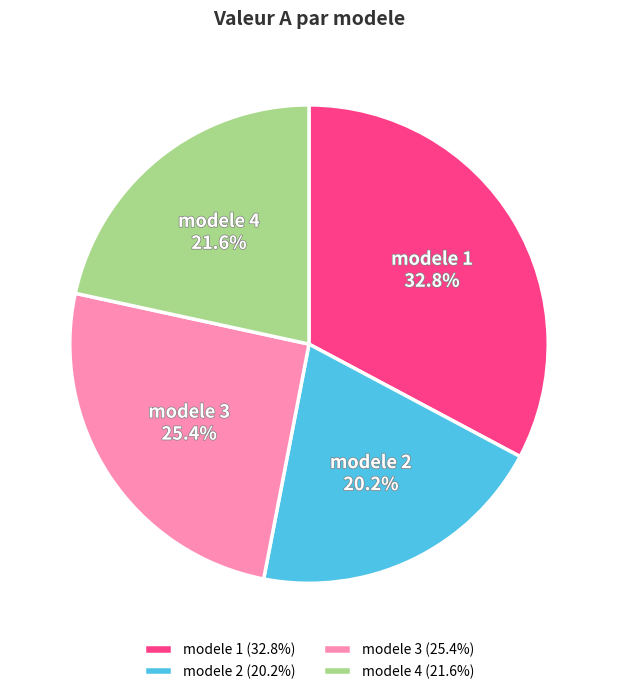

Is it true that modele 1 is 19% of the pie?

False